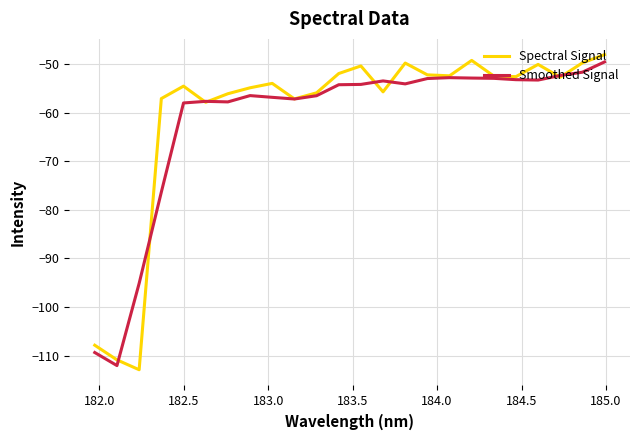

Which series has the largest range (max minus min)?

Spectral Signal